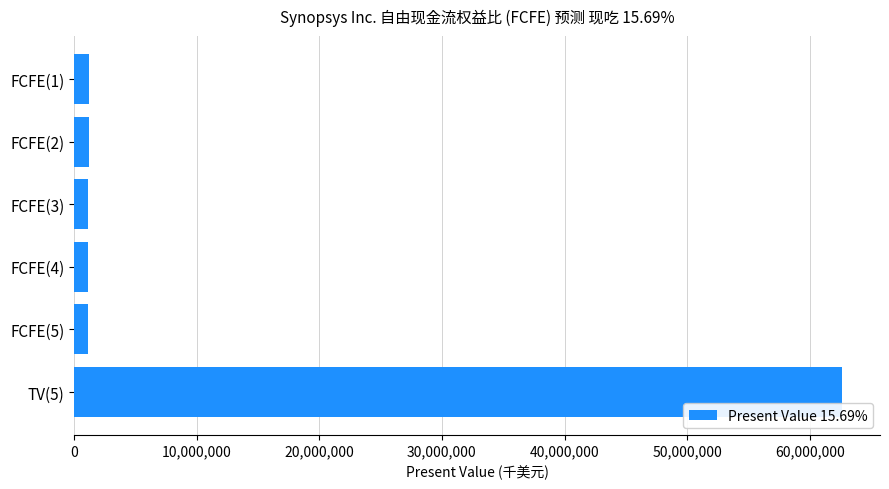

How many bars are there in total?

6